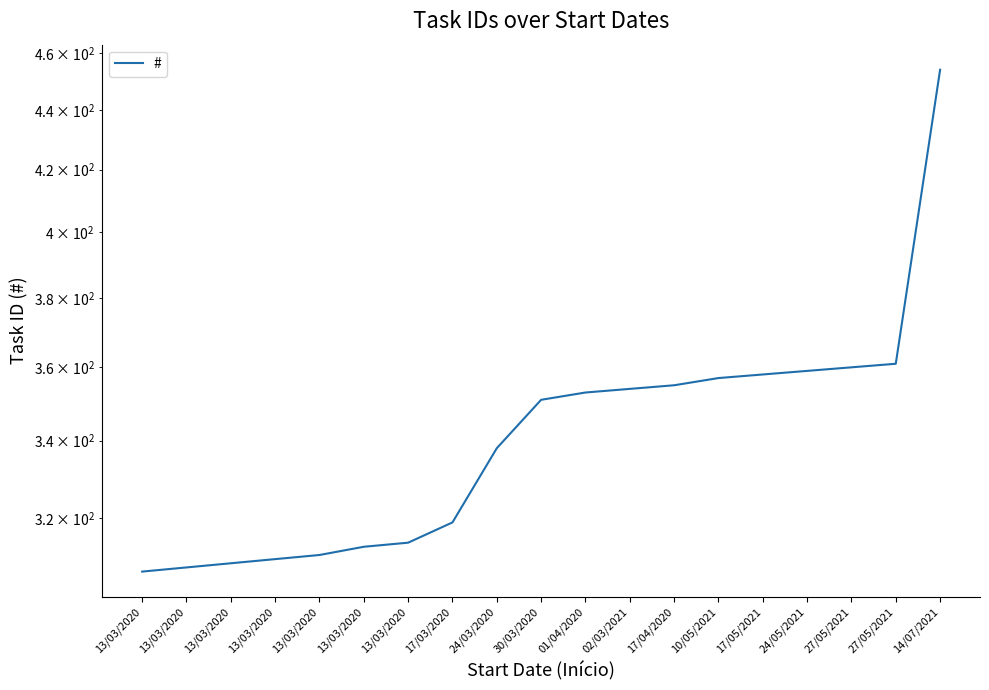

The value at 13/03/2020 is 128. True or false?

False